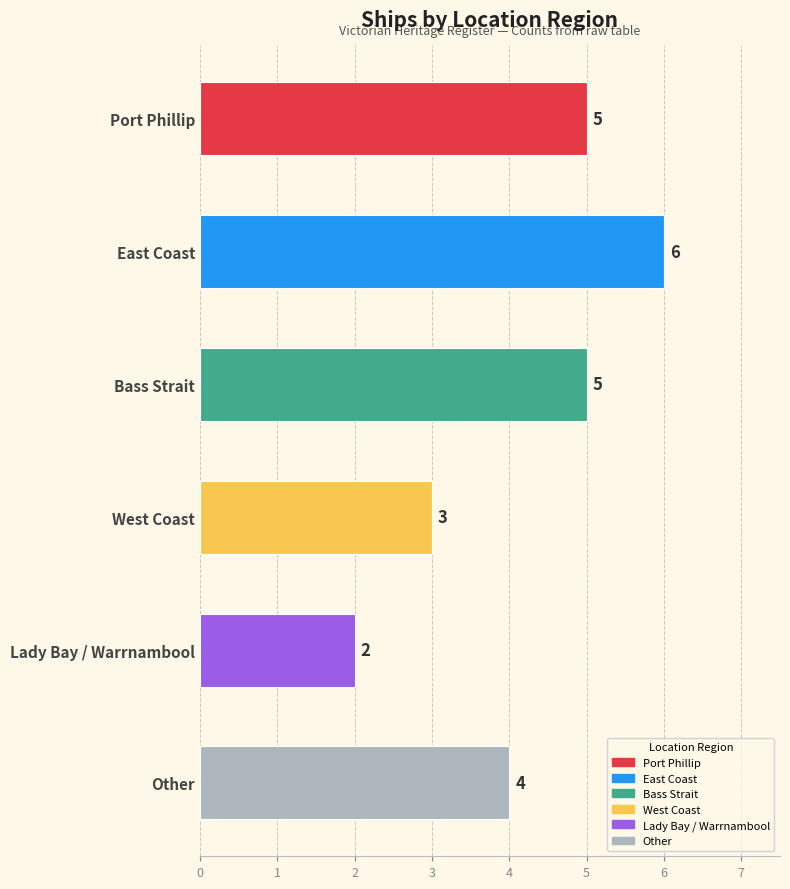

Which category has the lowest value across all series?

Lady Bay / Warrnambool